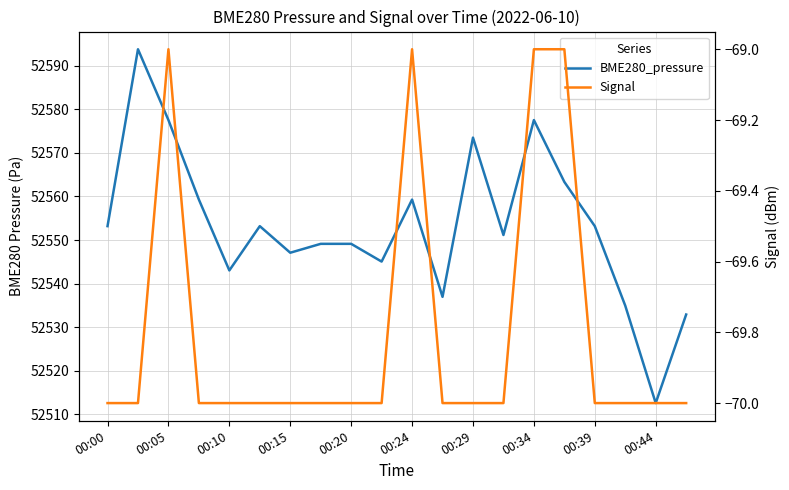

True or false: Signal and BME280_pressure intersect in this chart.

False